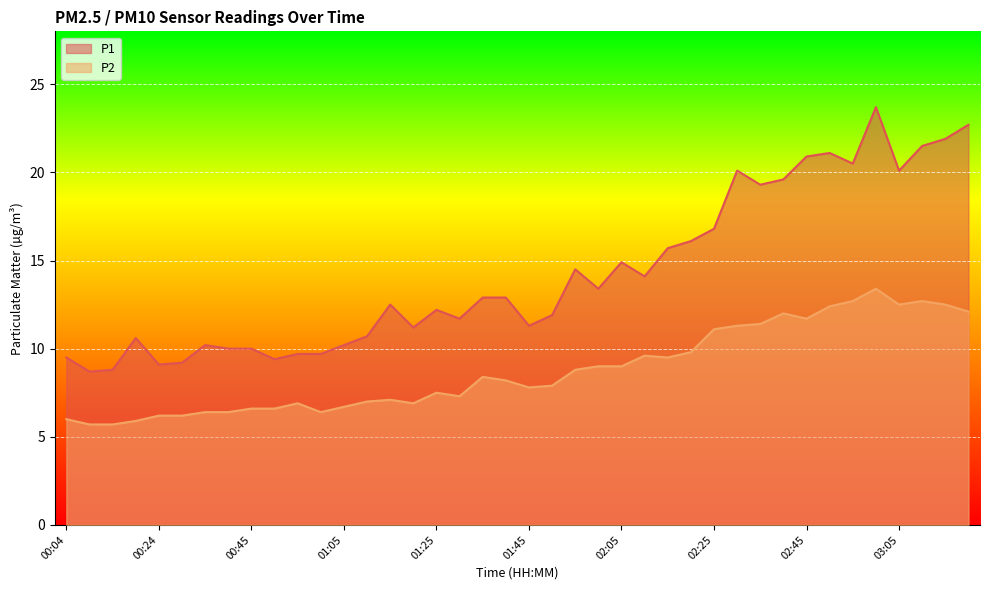

Reading left to right, what are all the values shown in this chart?

P1: 00:04=9.5	00:09=8.7	00:14=8.8	00:19=10.6	00:24=9.1	00:29=9.2	00:34=10.2	00:39=10.0	00:45=10.0	00:50=9.4	00:55=9.7	01:00=9.7	01:05=10.2	01:10=10.7	01:15=12.5	01:20=11.2	01:25=12.2	01:30=11.7	01:35=12.9	01:40=12.9	01:45=11.3	01:50=11.9	01:55=14.5	02:00=13.4	02:05=14.9	02:10=14.1	02:15=15.7	02:20=16.1	02:25=16.8	02:30=20.1	02:35=19.3	02:40=19.6	02:45=20.9	02:50=21.1	02:55=20.5	03:00=23.7	03:05=20.1	03:10=21.5	03:15=21.9	03:20=22.7
P2: 00:04=6.0	00:09=5.7	00:14=5.7	00:19=5.9	00:24=6.2	00:29=6.2	00:34=6.4	00:39=6.4	00:45=6.6	00:50=6.6	00:55=6.9	01:00=6.4	01:05=6.7	01:10=7.0	01:15=7.1	01:20=6.9	01:25=7.5	01:30=7.3	01:35=8.4	01:40=8.2	01:45=7.8	01:50=7.9	01:55=8.8	02:00=9.0	02:05=9.0	02:10=9.6	02:15=9.5	02:20=9.8	02:25=11.1	02:30=11.3	02:35=11.4	02:40=12.0	02:45=11.7	02:50=12.4	02:55=12.7	03:00=13.4	03:05=12.5	03:10=12.7	03:15=12.5	03:20=12.1